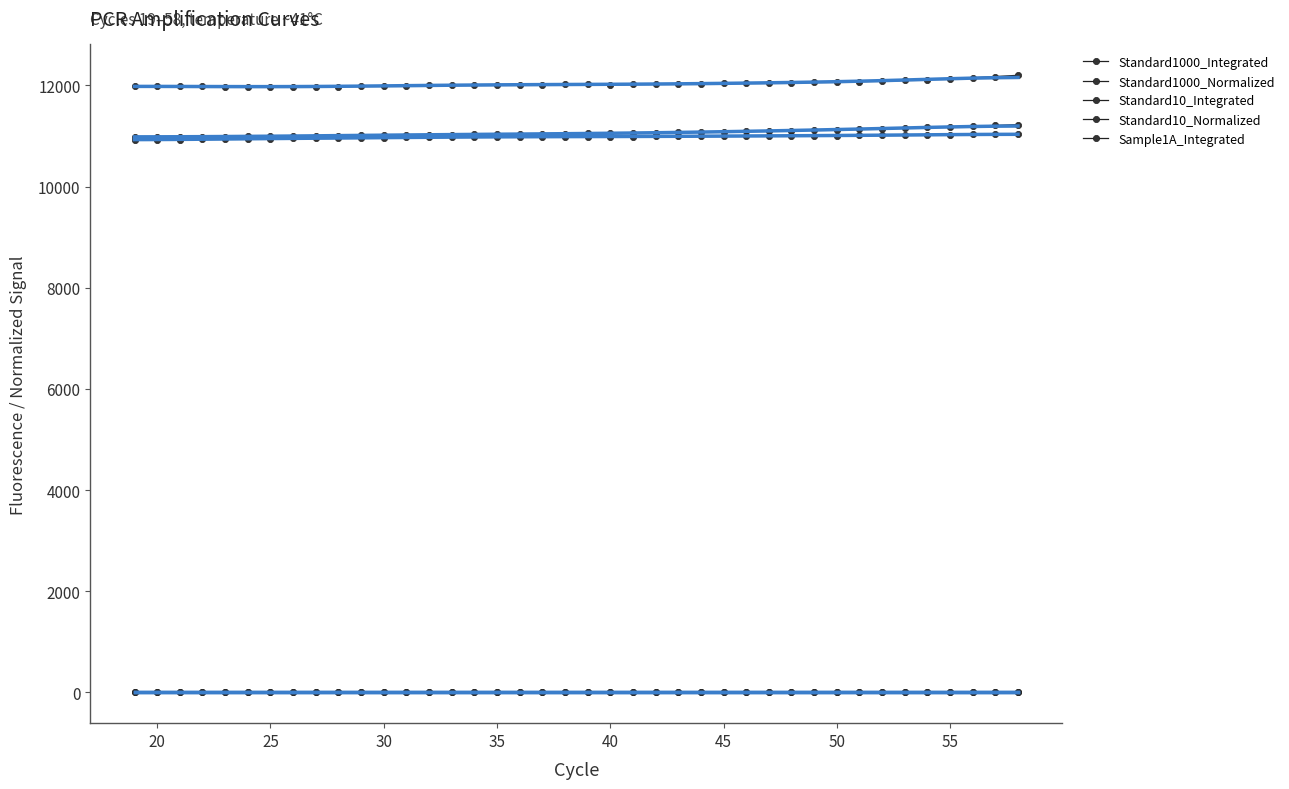

Which category has the highest value across all series?

58